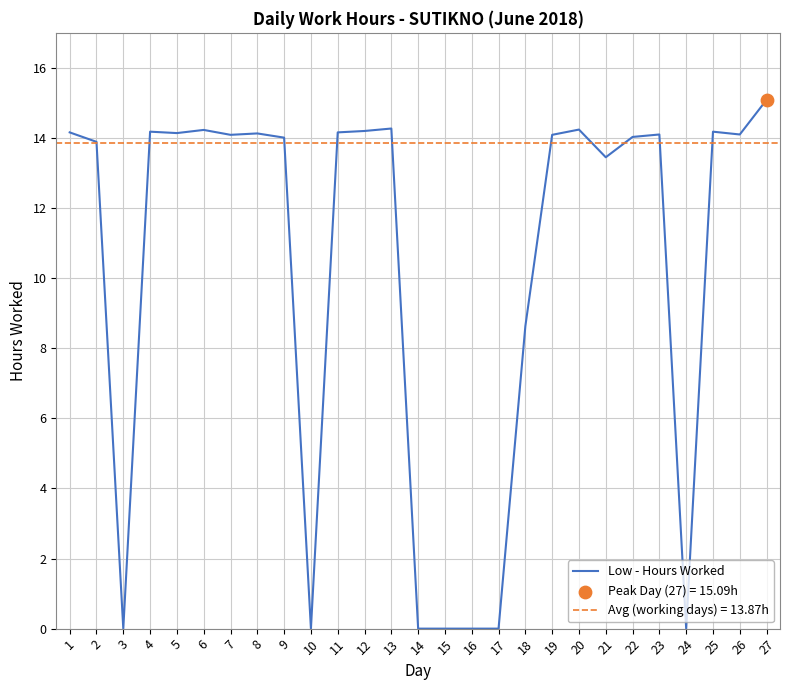

What is the ratio of the value at 25 to the value at 9?

1.0